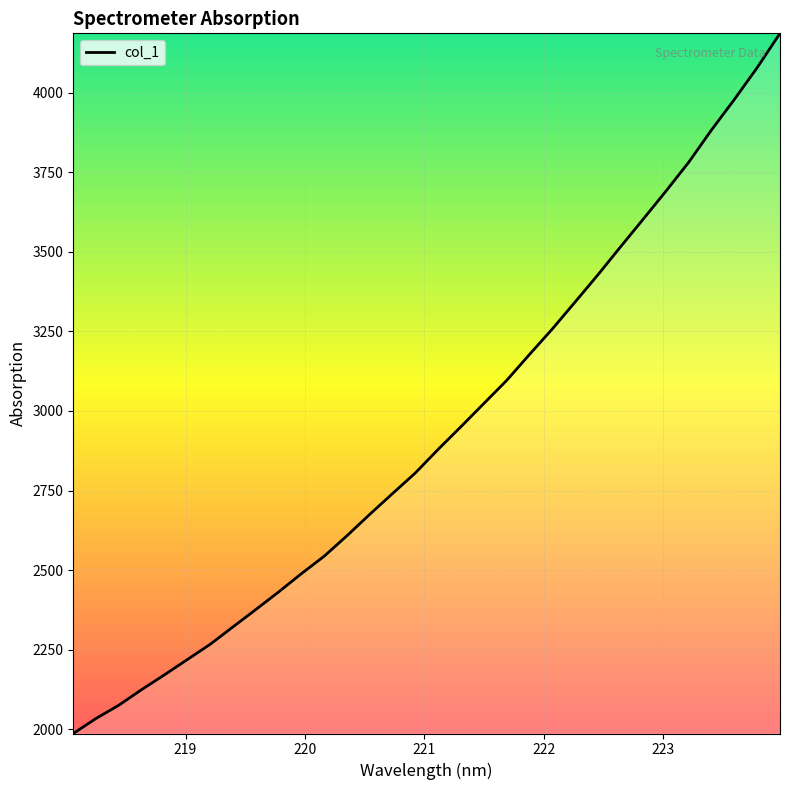

What is the minimum value shown in the chart?

1987.1